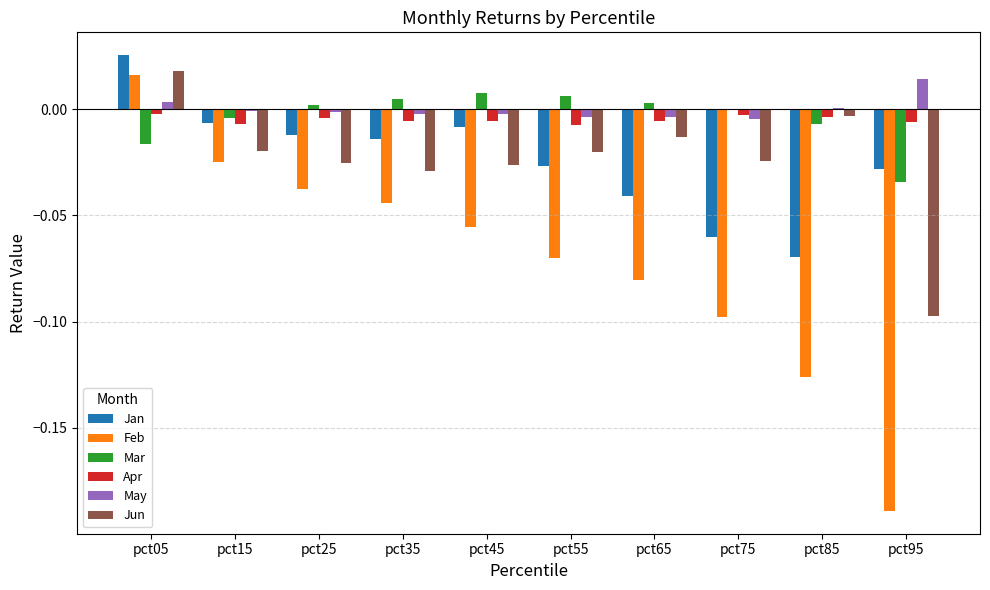

The Jun series shows -0.0 at pct75. True or false?

True